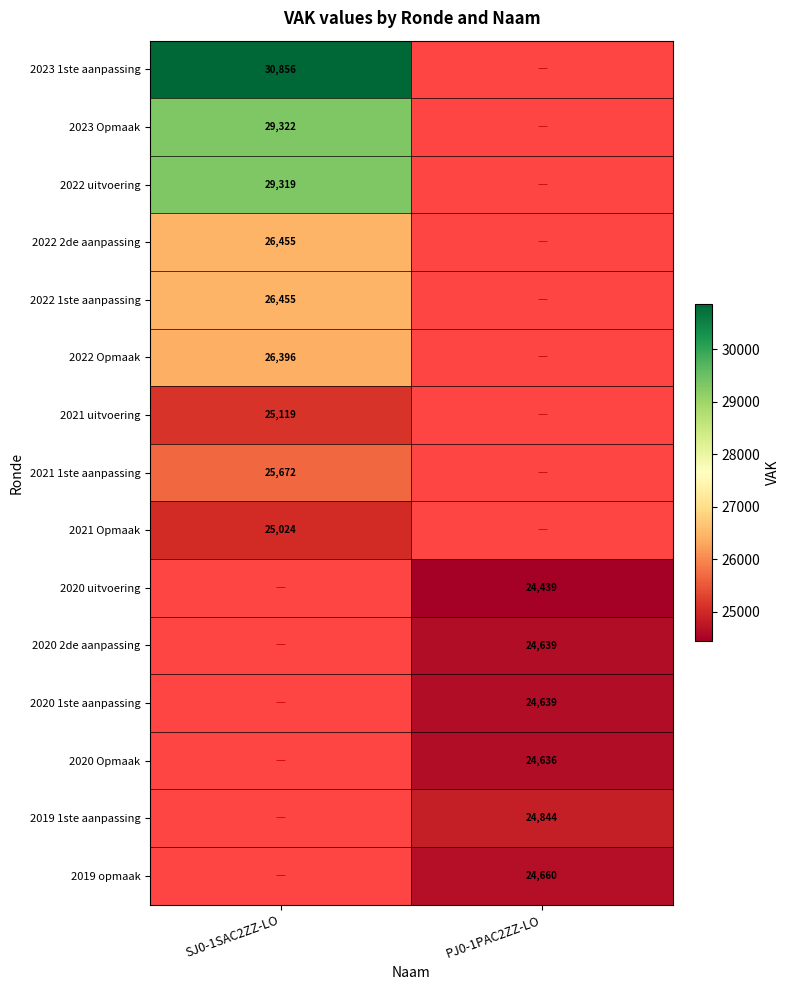

Is it true that 2021 Opmaak equals 25024 at SJ0-1SAC2ZZ-LO?

True